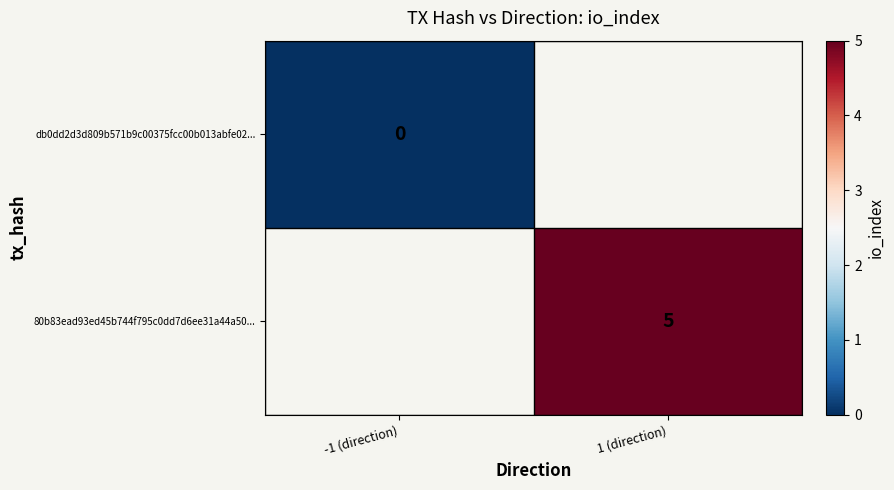

The 80b83ead93ed45b744f795c0dd7d6ee31a44a50... series shows 2 at 1 (direction). True or false?

False